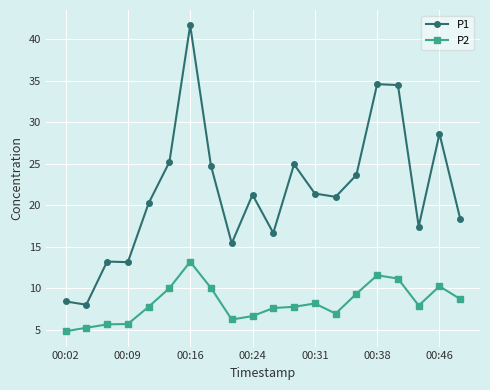

What is the greatest value displayed?

41.7